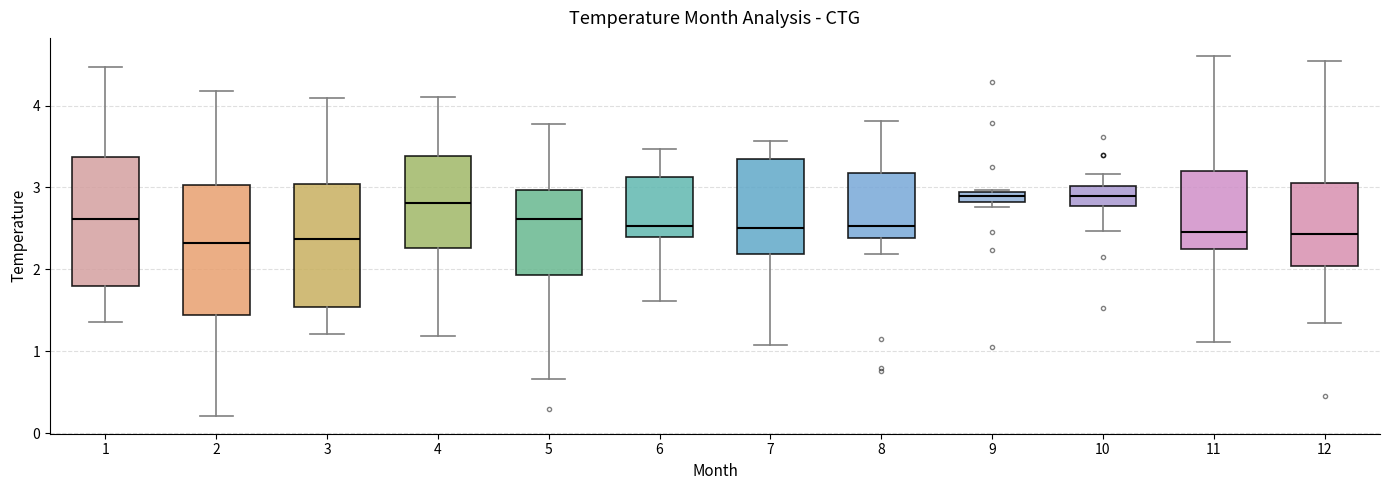

Where does the upper whisker of the box at x = 3 end on the y-axis? The values are not printed on the chart, so give them approximately, as read against the axis.

4.1